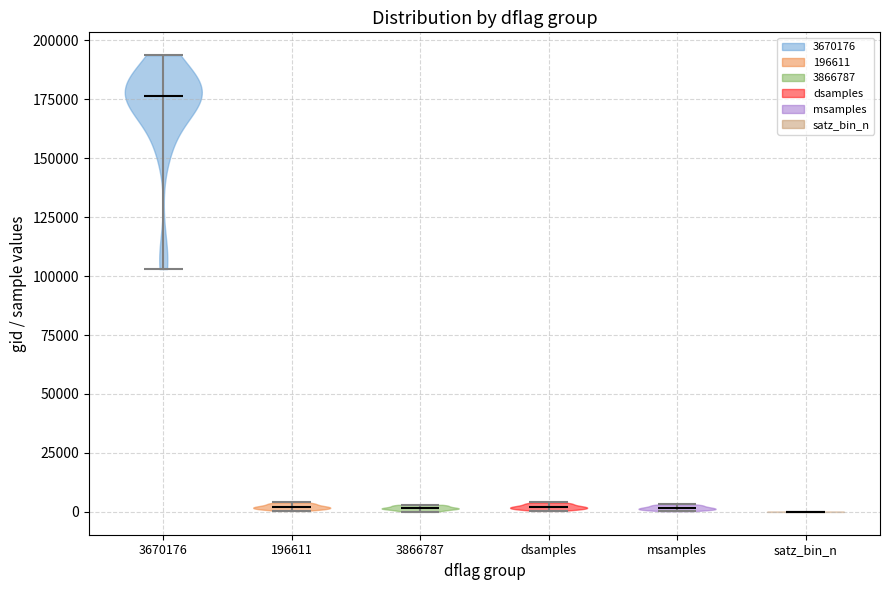

Which violin has the highest median line?

3670176